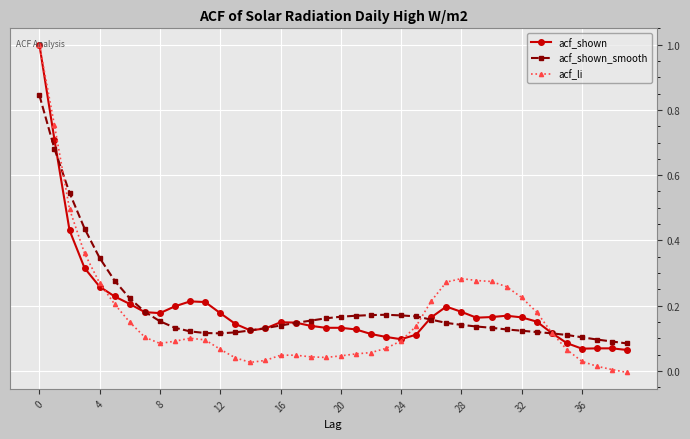

After their last crossing, which series has the higher values: acf_li or acf_shown_smooth?

acf_shown_smooth